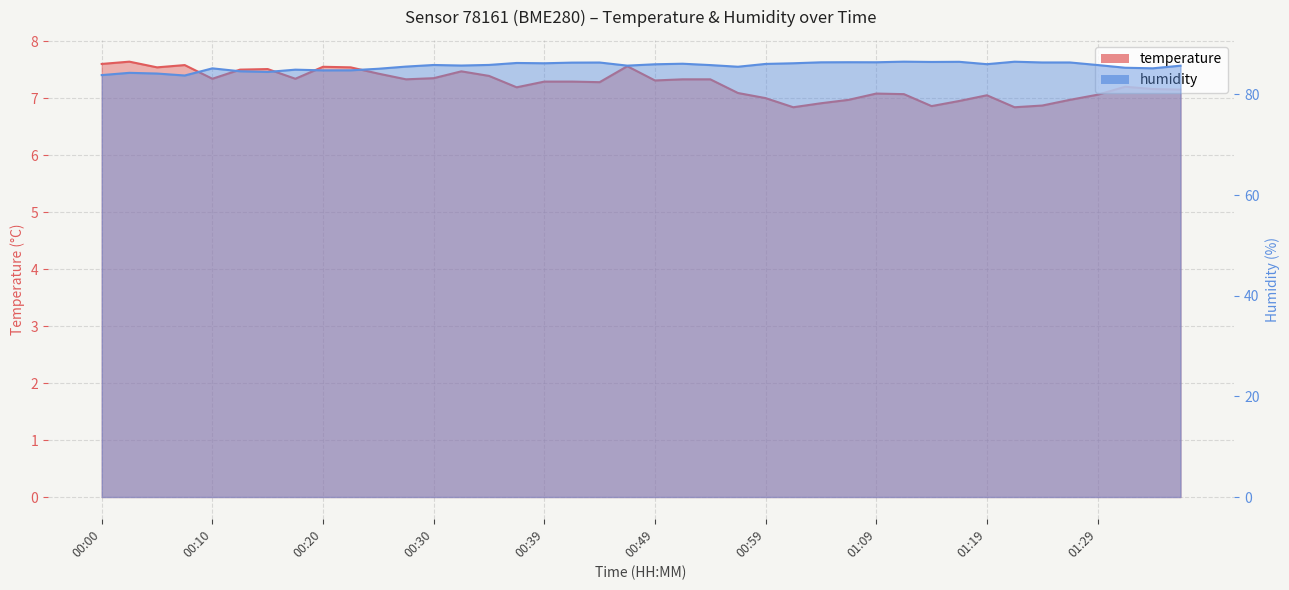

Rank the categories by temperature value from lowest to highest.

01:02, 01:21, 01:14, 01:24, 01:04, 01:16, 01:07, 01:26, 00:59, 01:19, 01:29, 01:12, 01:09, 00:57, 01:36, 01:34, 00:37, 01:31, 00:44, 00:39, 00:42, 00:49, 00:27, 00:52, 00:54, 00:10, 00:17, 00:30, 00:35, 00:25, 00:32, 00:12, 00:15, 00:05, 00:22, 00:20, 00:47, 00:07, 00:00, 00:02